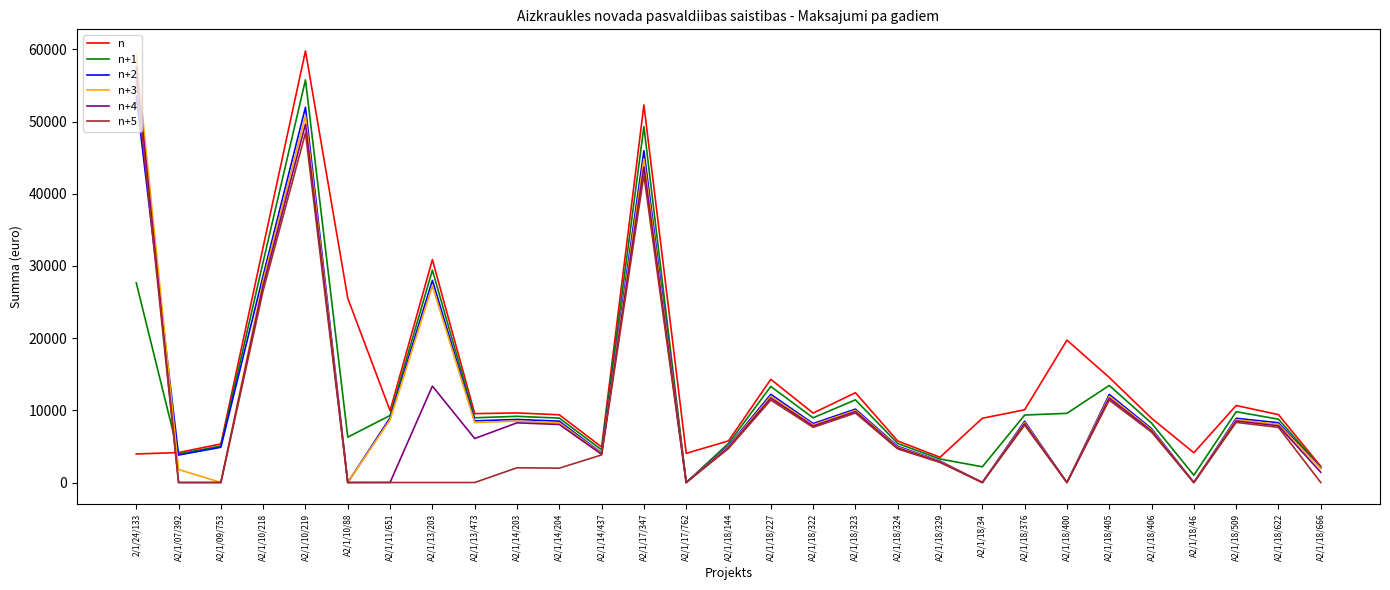

After their last crossing, which series has the higher values: n+5 or n?

n